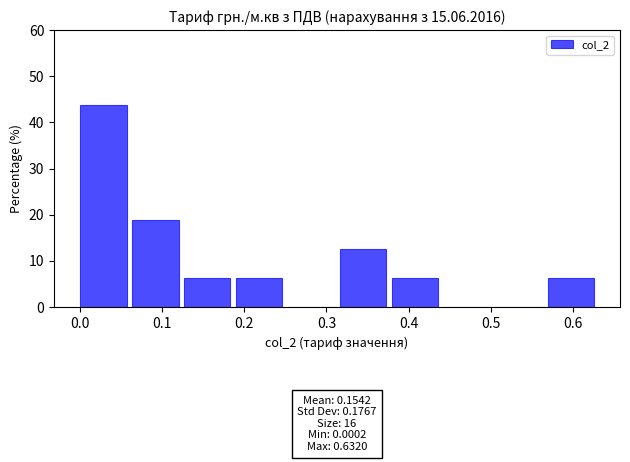

Which range on the x-axis has the tallest bar?

0.00 to 0.06